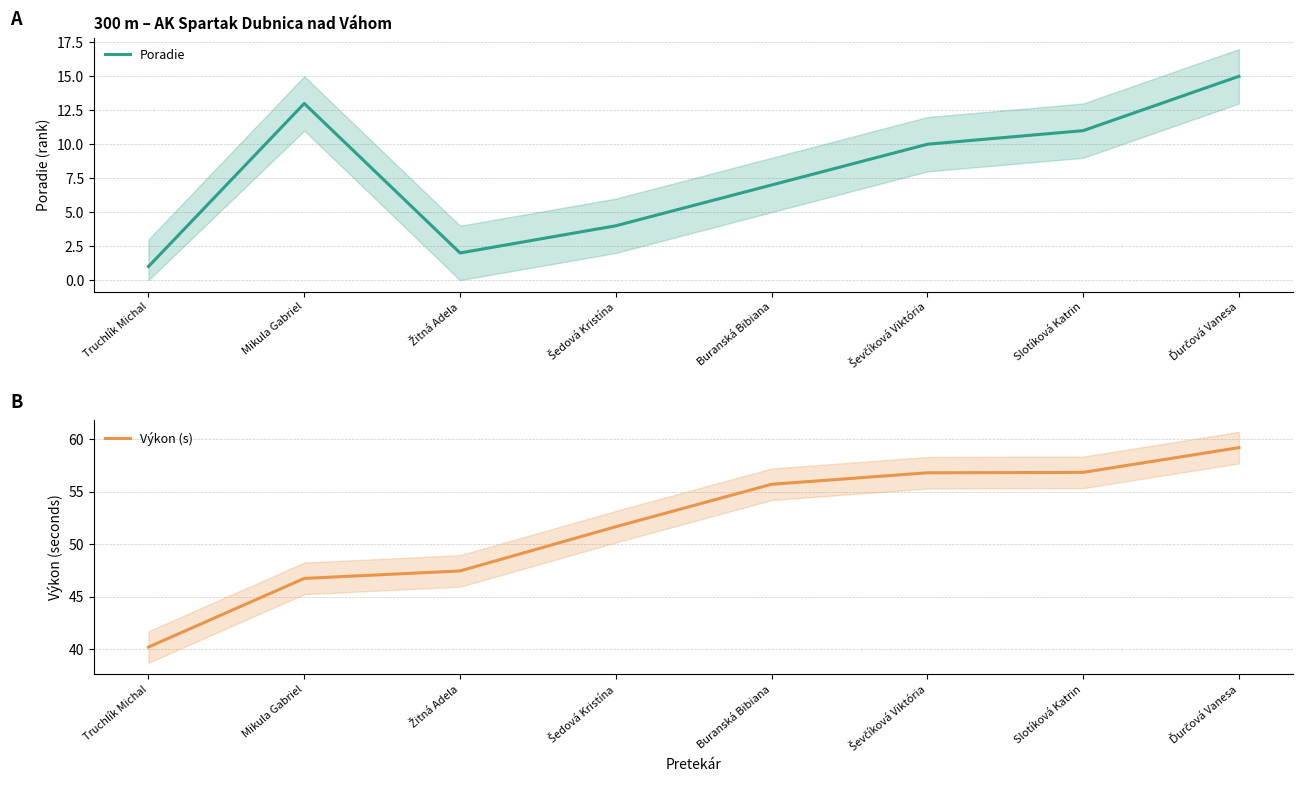

At which category is the sum across all series the highest?

Ďurčová Vanesa